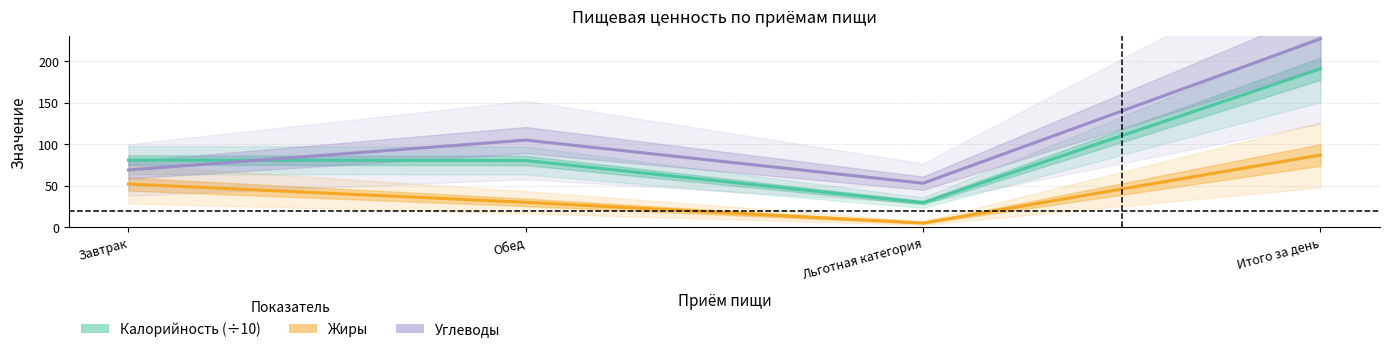

The value of Жиры at Итого за день is 87.0. True or false?

True